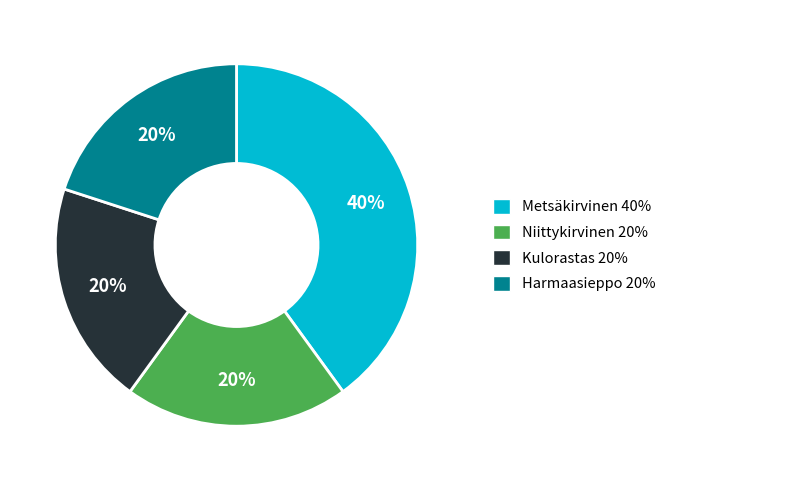

Is there any slice that represents more than half of the pie?

No